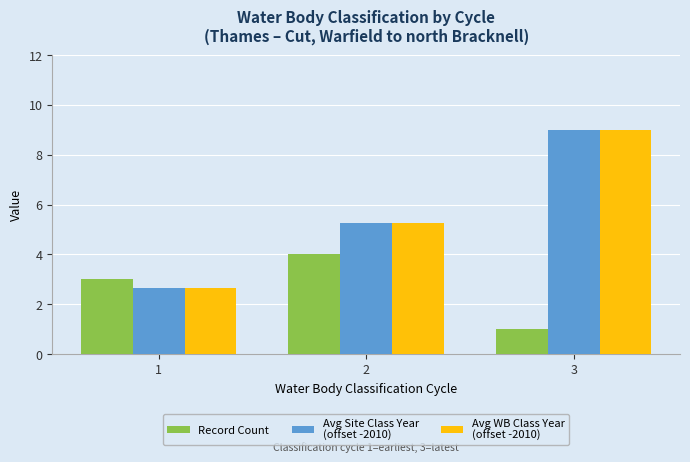

At which category does the chart reach its peak across all series?

3